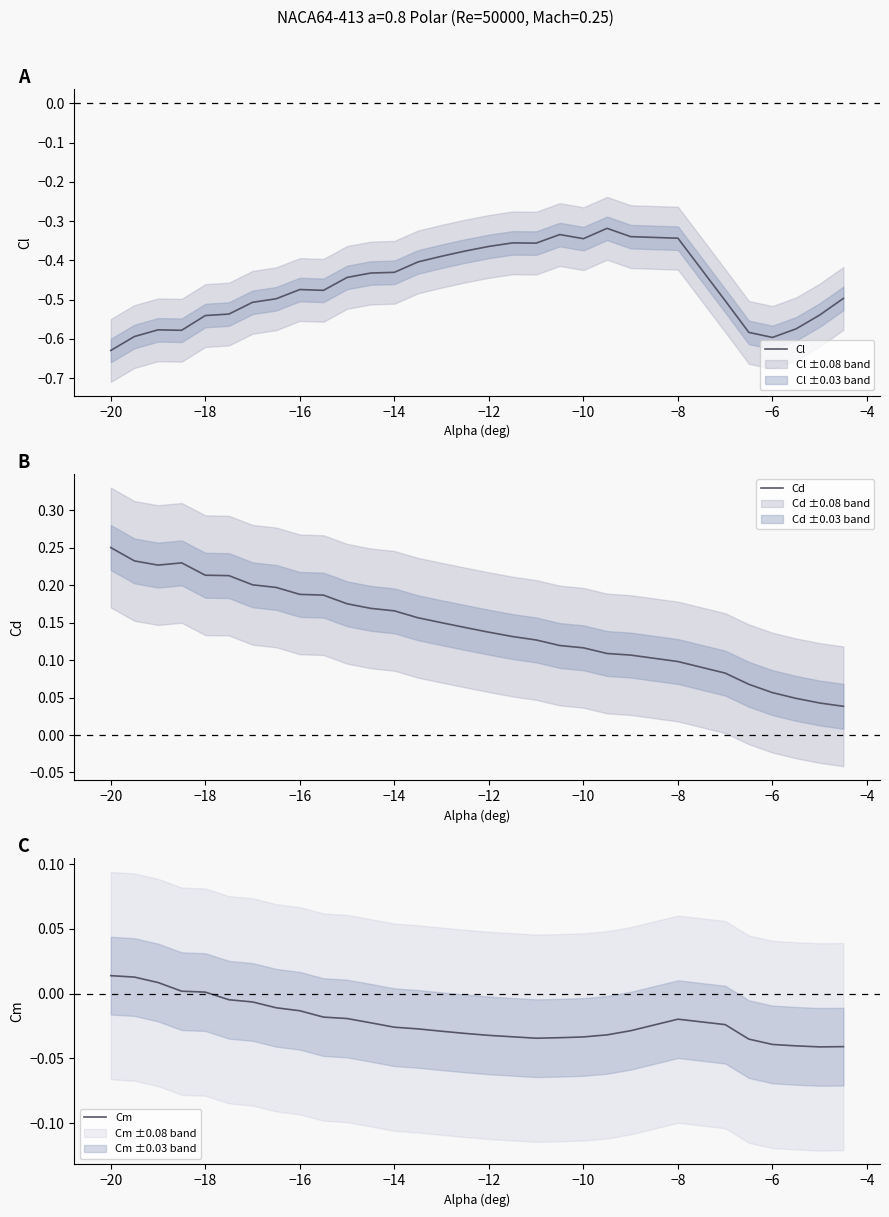

What are all the series names shown in the legend?

Cl, Cd, Cm